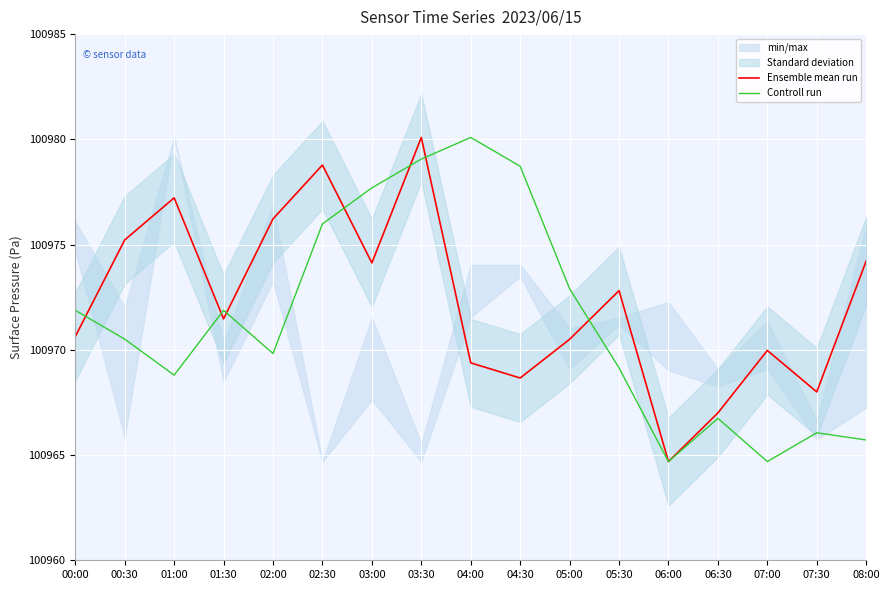

Reading right to left, list all the values displayed in this chart.

Ensemble mean run: 100974.2	100968.0	100970.0	100967.0	100964.7	100972.8	100970.5	100968.7	100969.4	100980.1	100974.1	100978.8	100976.2	100971.5	100977.2	100975.2	100970.6
Controll run: 100965.7	100966.1	100964.7	100966.7	100964.7	100969.1	100972.9	100978.7	100980.1	100979.1	100977.7	100976.0	100969.8	100971.9	100968.8	100970.5	100971.9